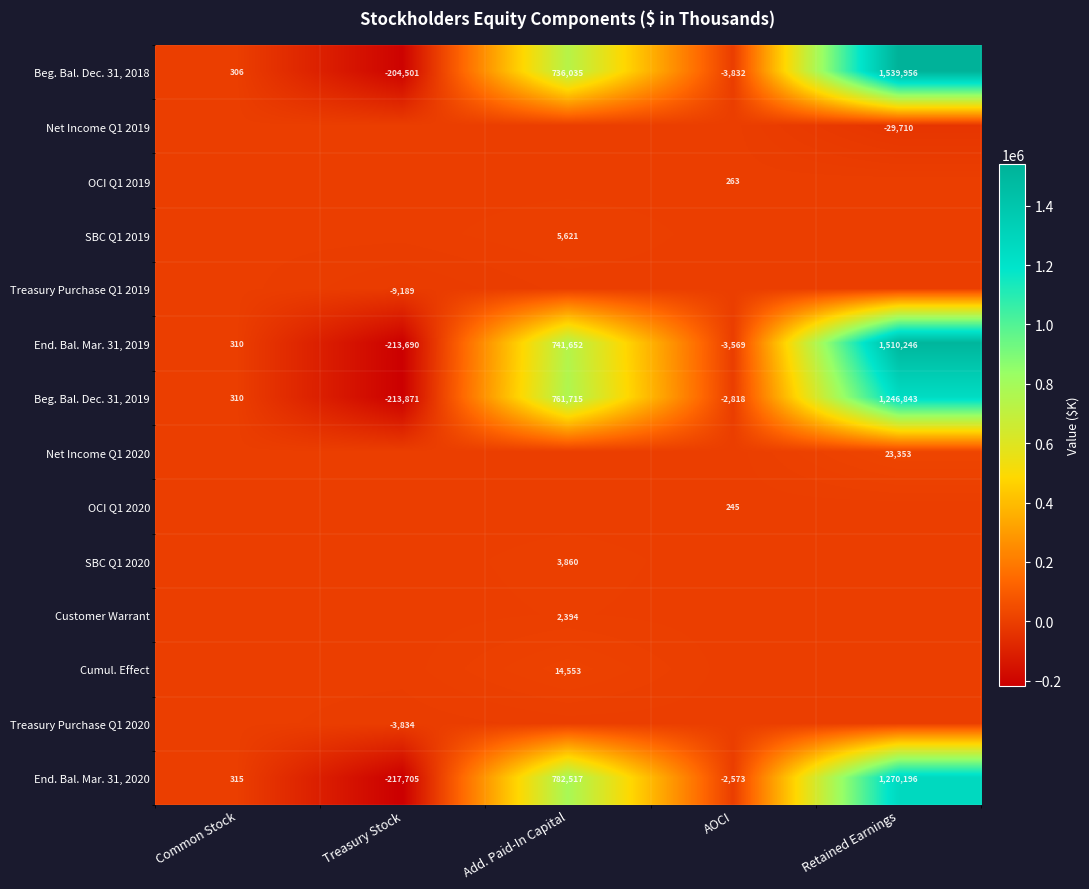

Which label corresponds to the smallest value in the chart?

Treasury Stock